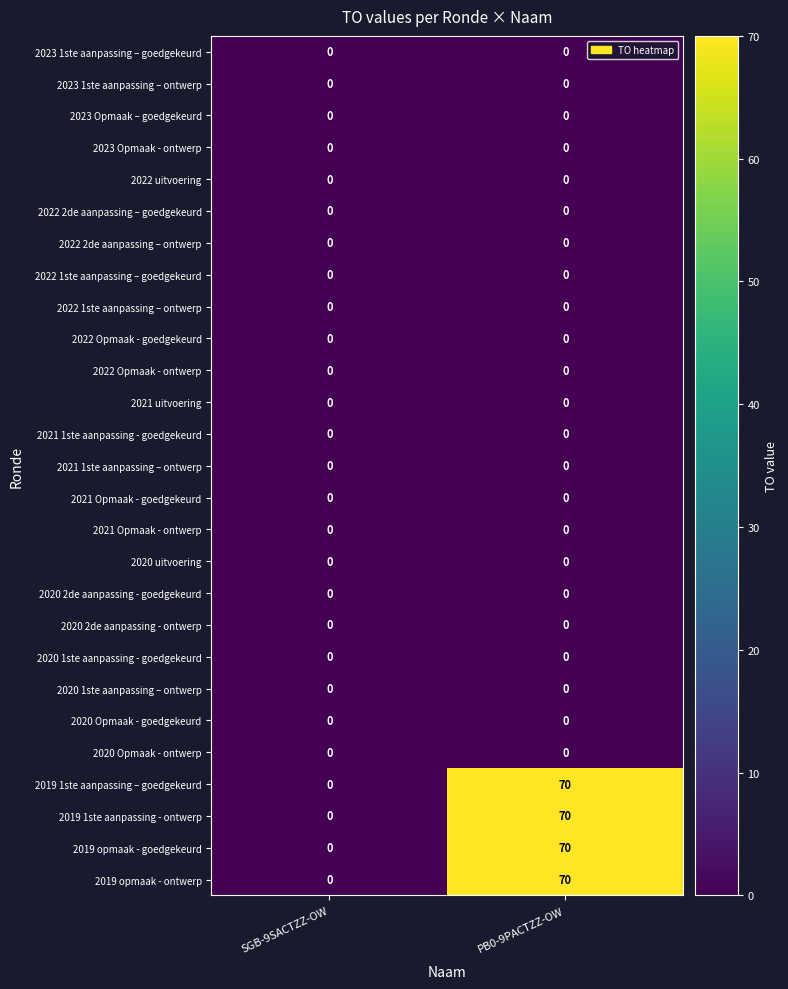

At which category is the sum across all series the highest?

PB0-9PACTZZ-OW